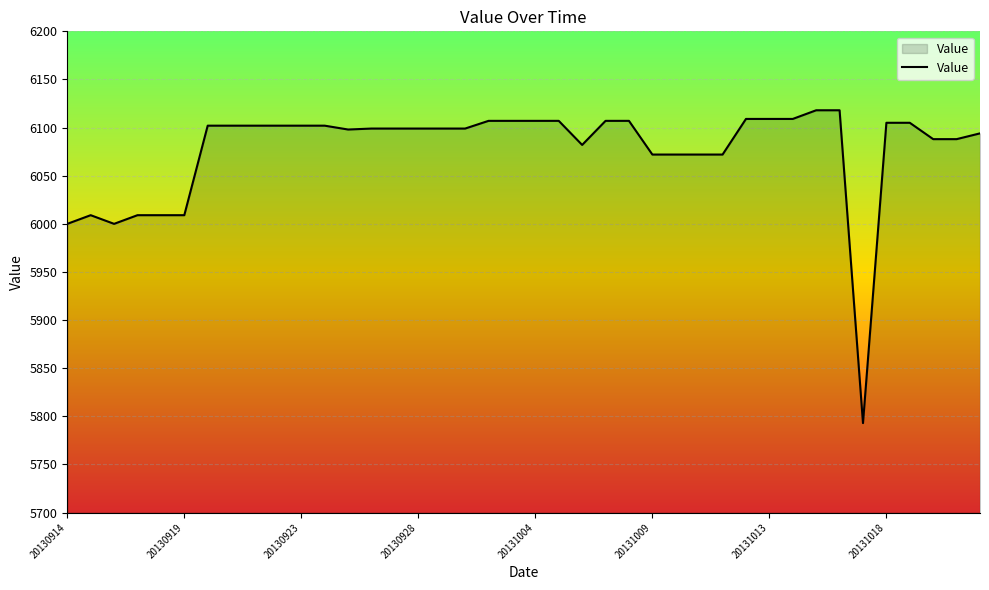

What is the difference between the maximum and minimum values?

325